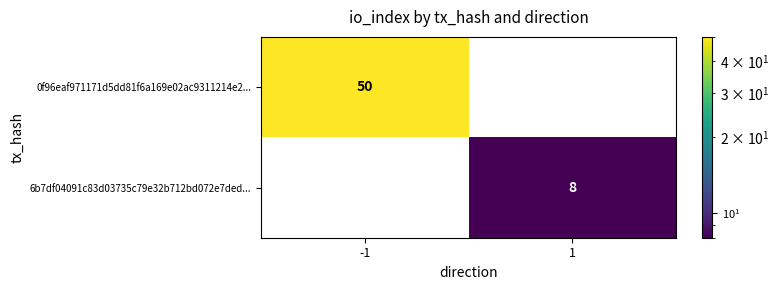

Reading left to right, transcribe all the data shown in this chart.

0f96eaf971171d5dd81f6a169e02ac9311214e2...: 50	0
6b7df04091c83d03735c79e32b712bd072e7ded...: 0	8